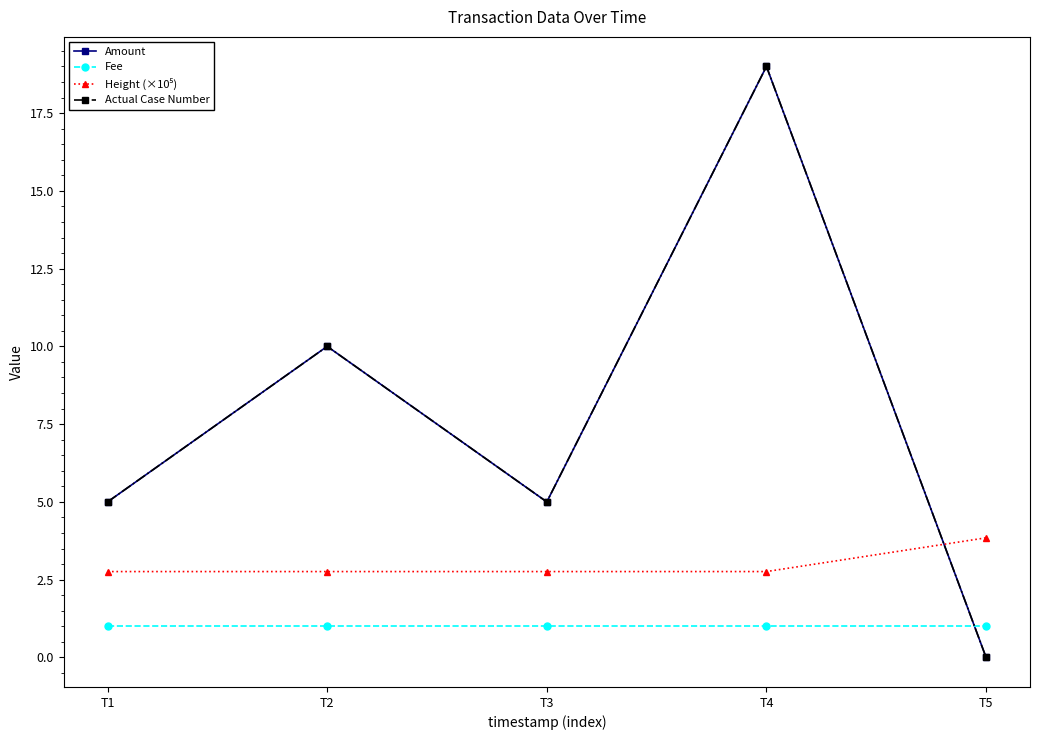

Does the chart have visible grid lines?

No